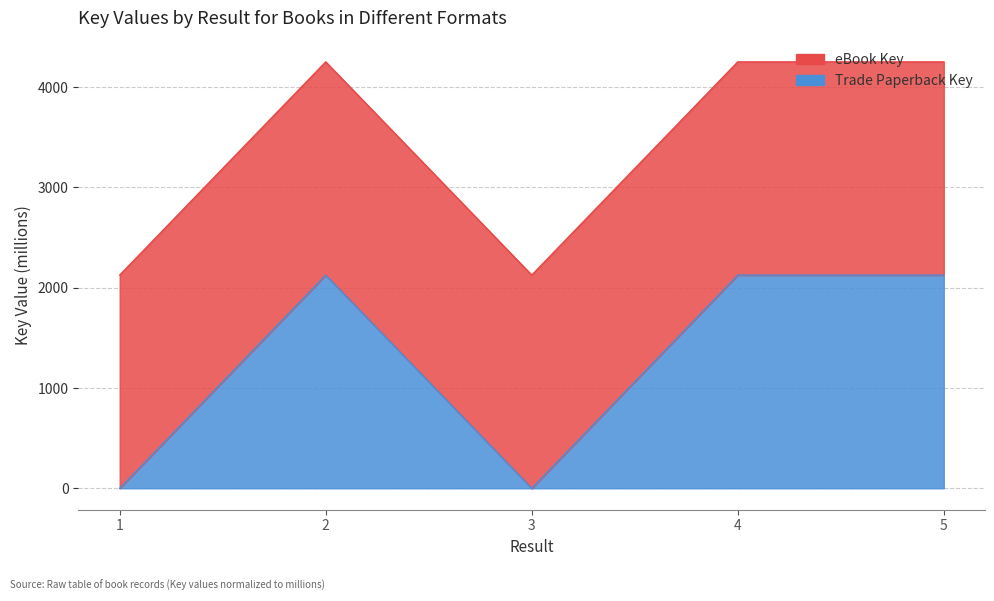

How many values are below 2124?

2